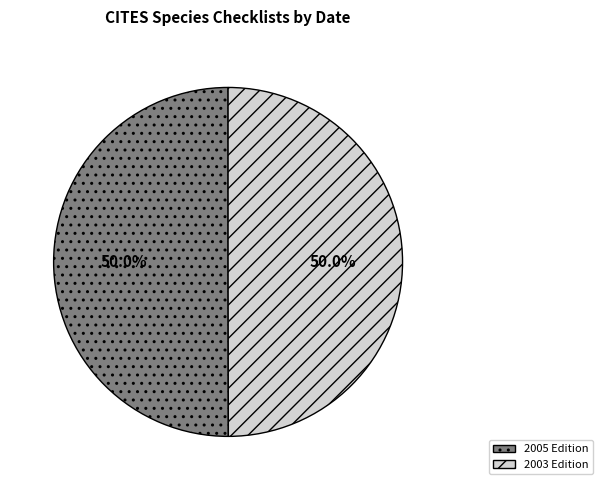

What percentage is NOT represented by 2005 Edition?

50.0%